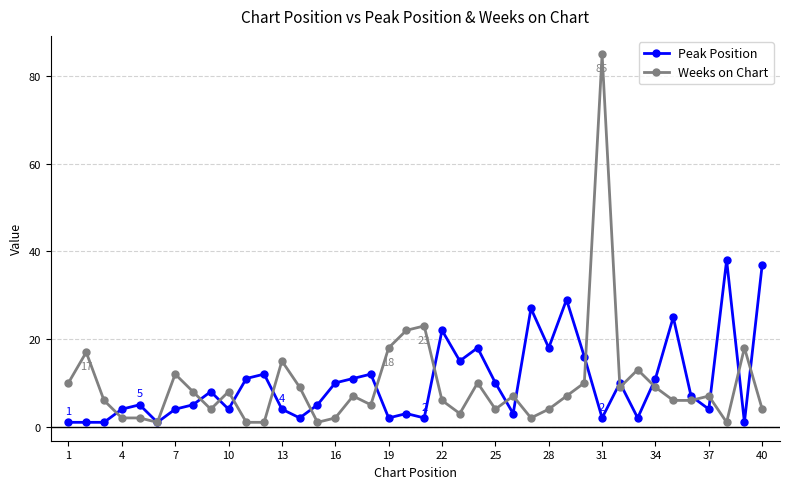

What is the greatest value displayed?

85